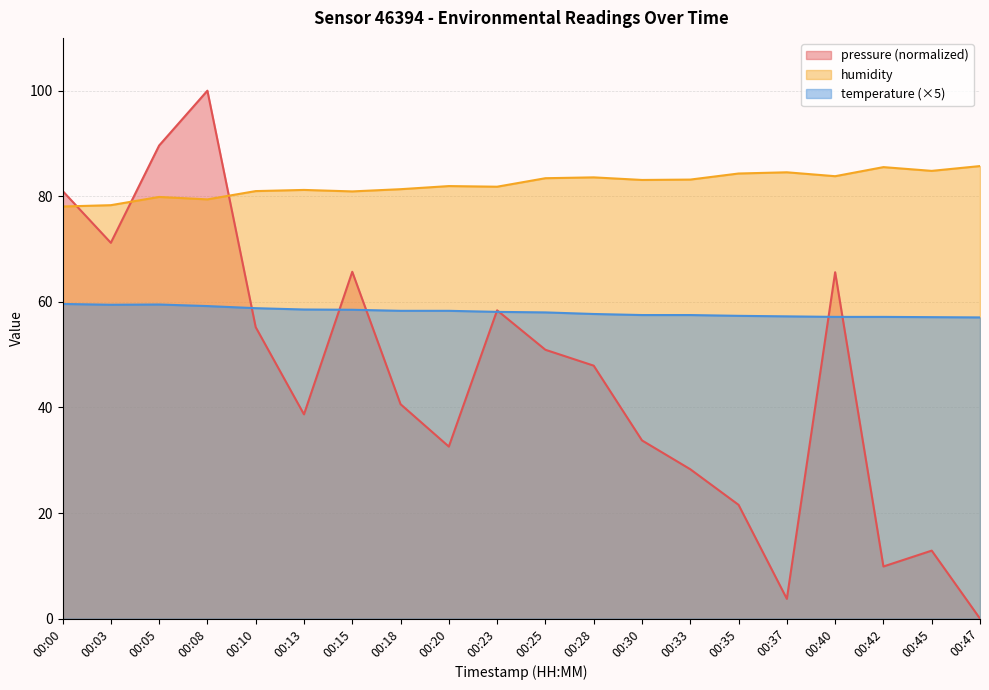

At which category is the sum across all series the highest?

00:08